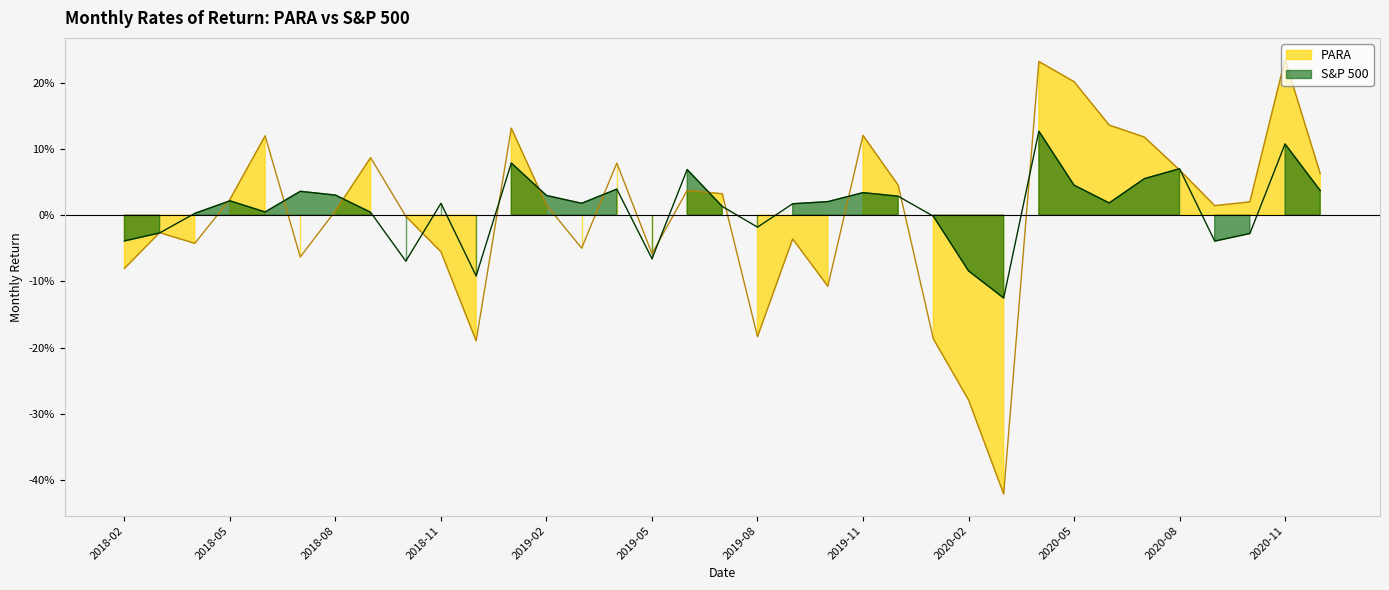

How many data points does each series have?

35